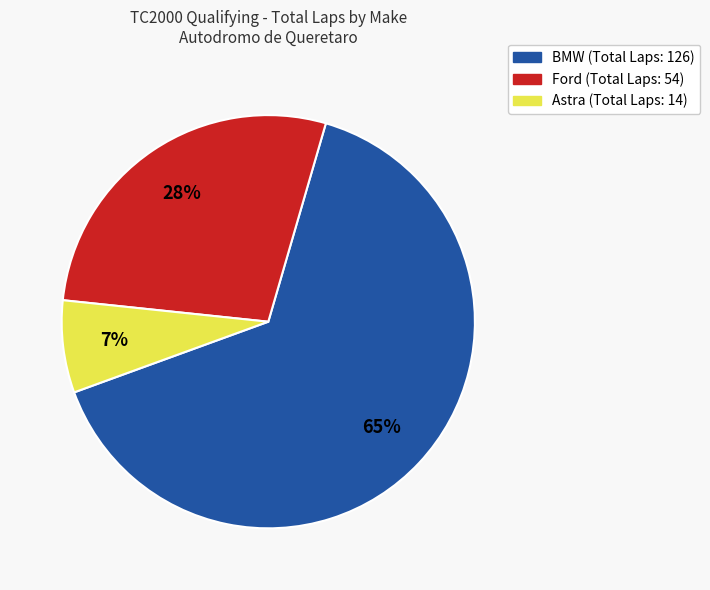

To the nearest percent, what is the average slice percentage?

33%